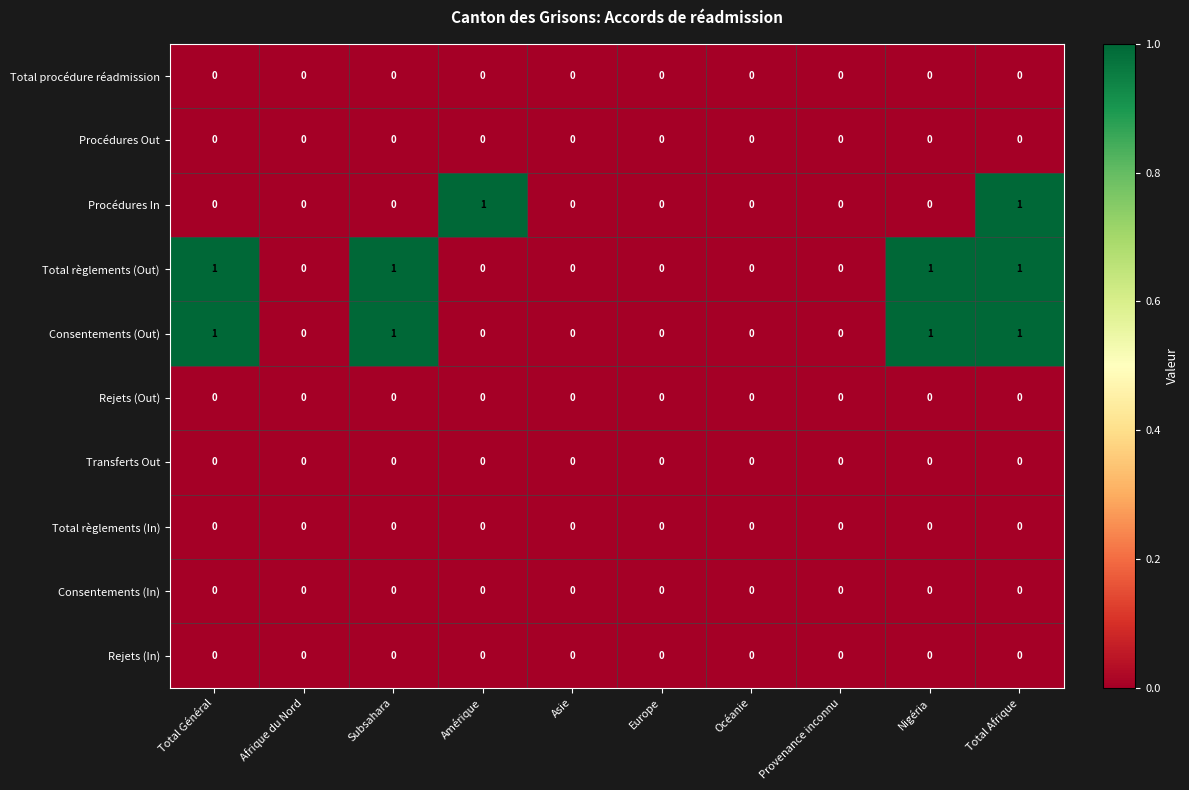

Is the value of Procédures Out at Océanie greater than the value of Total règlements (Out) at Nigéria?

No